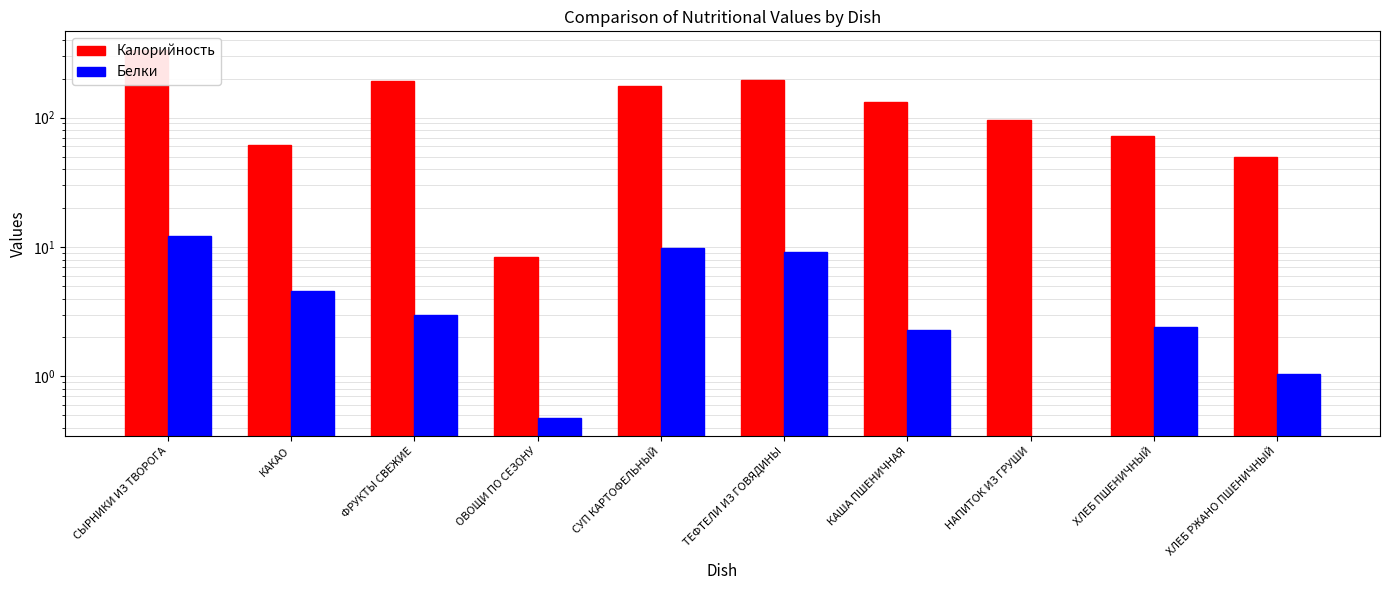

What is the maximum value shown in the chart?

334.3